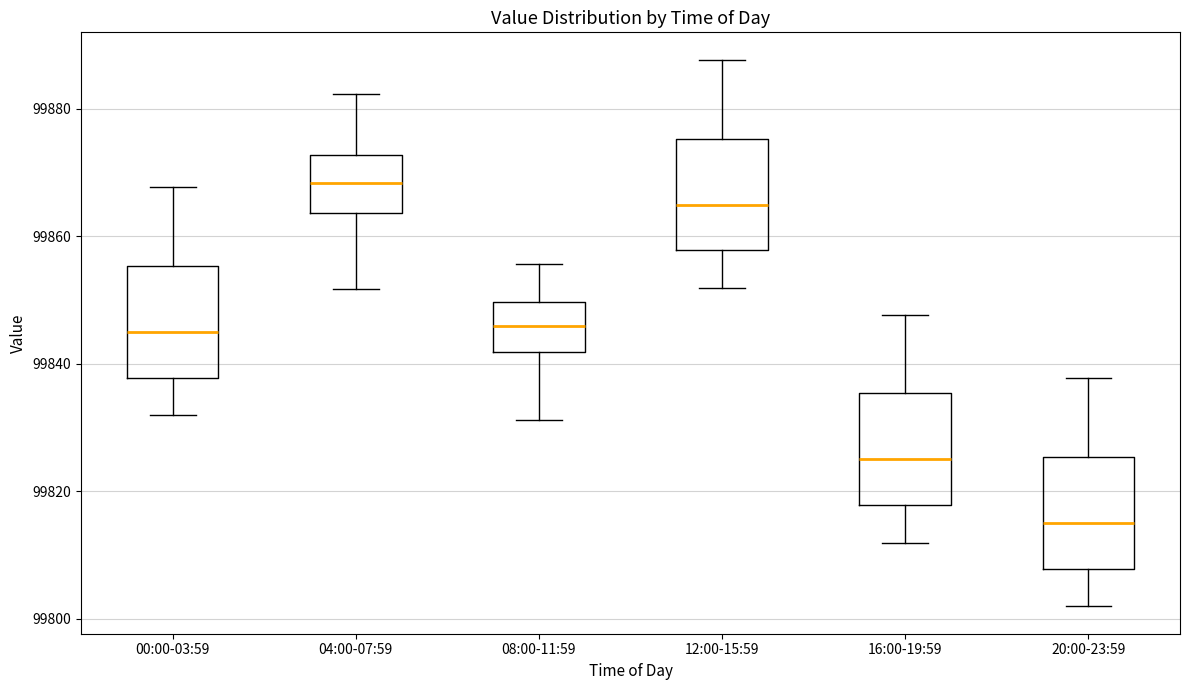

Where is the lower edge of the box for 08:00-11:59 on the y-axis? The values are not printed on the chart, so give them approximately, as read against the axis.

99842